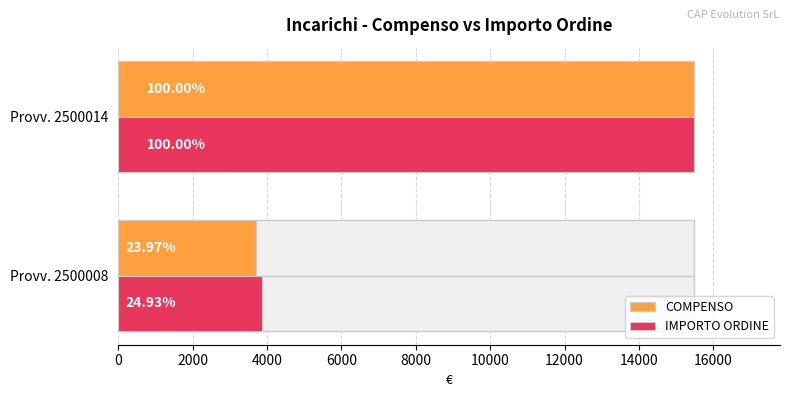

At Provv. 2500008, list the series in order from smallest to largest.

COMPENSO, IMPORTO ORDINE